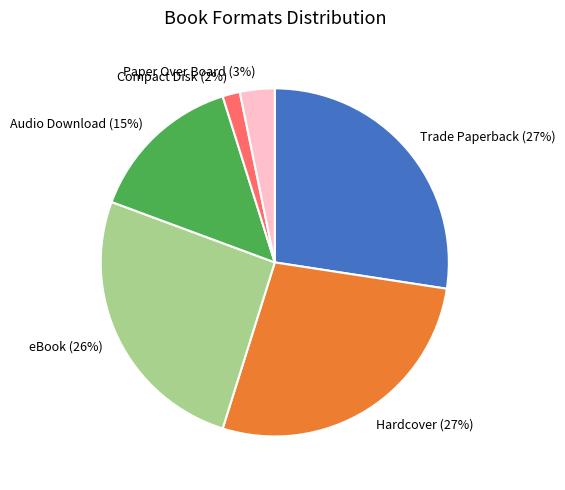

Is there a majority slice in this chart?

No